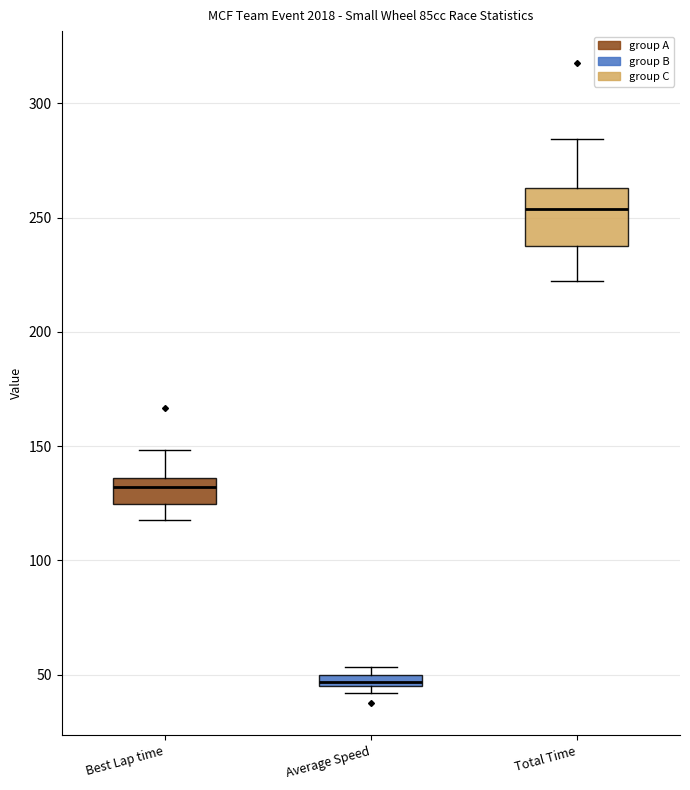

Which box is the tallest, from its lower edge to its upper edge?

Total Time